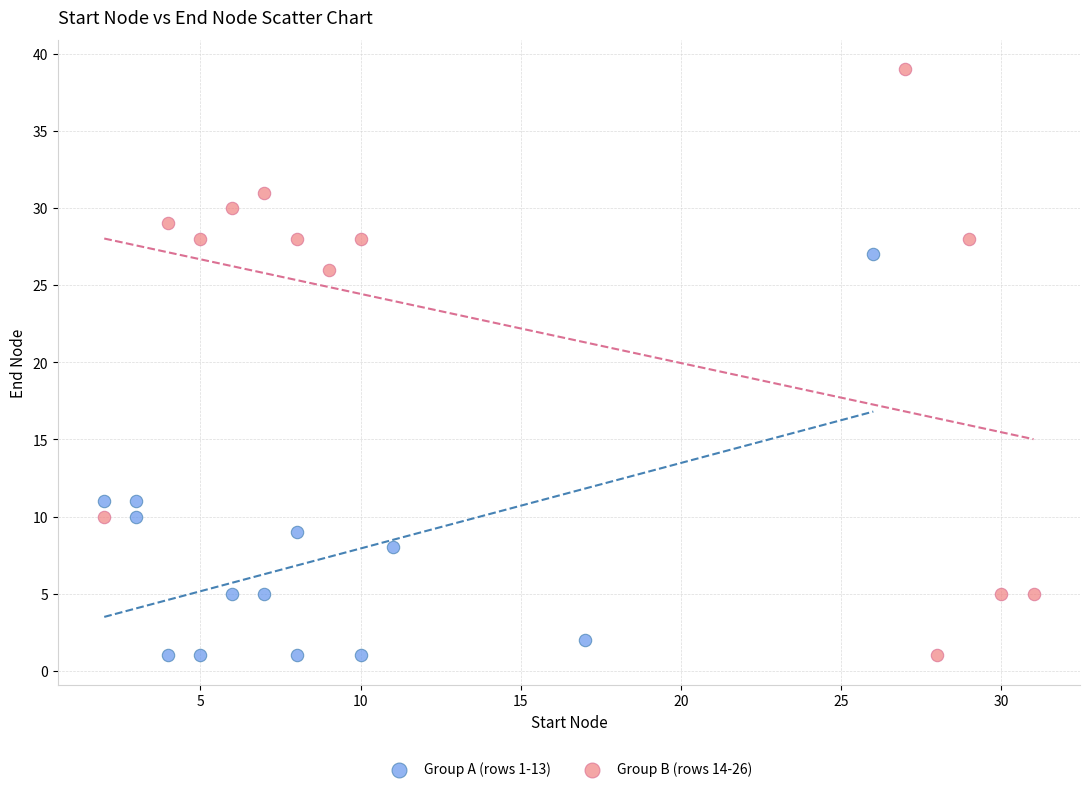

Which series has the widest spread of Y values?

Group B (rows 14-26)